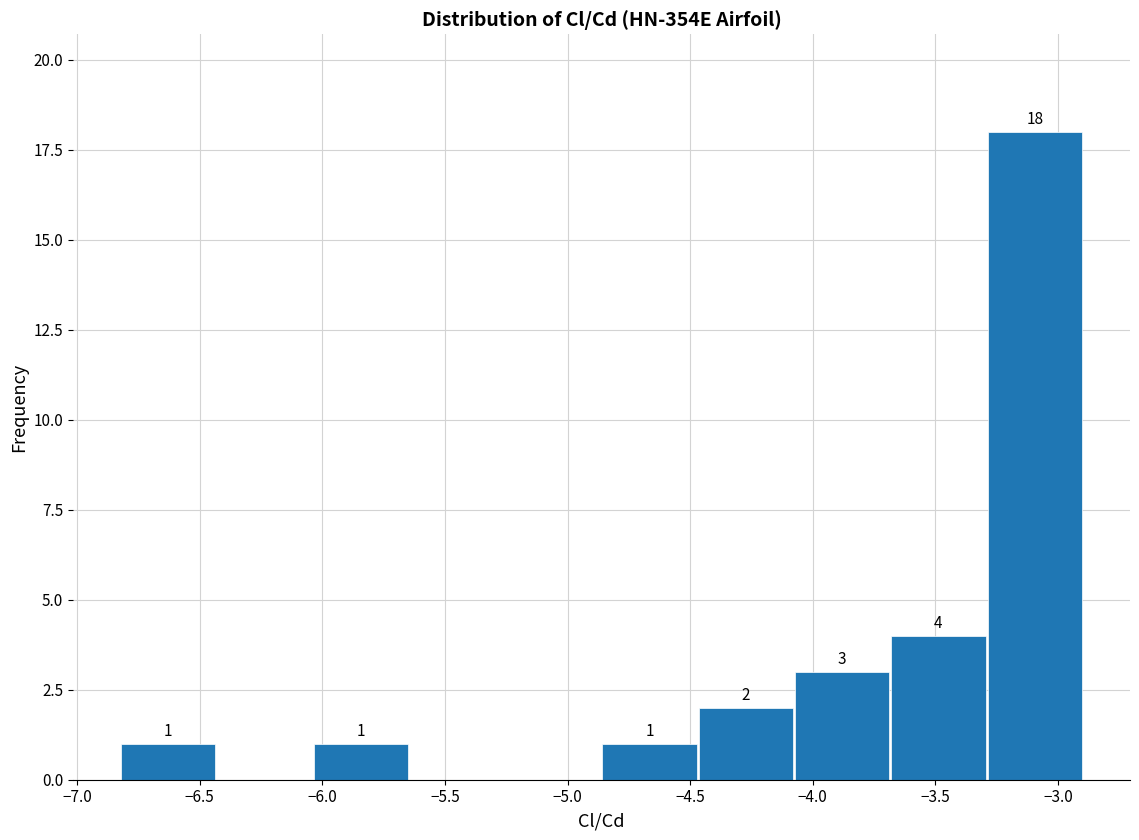

Which range on the x-axis has the tallest bar?

-3.30 to -2.90